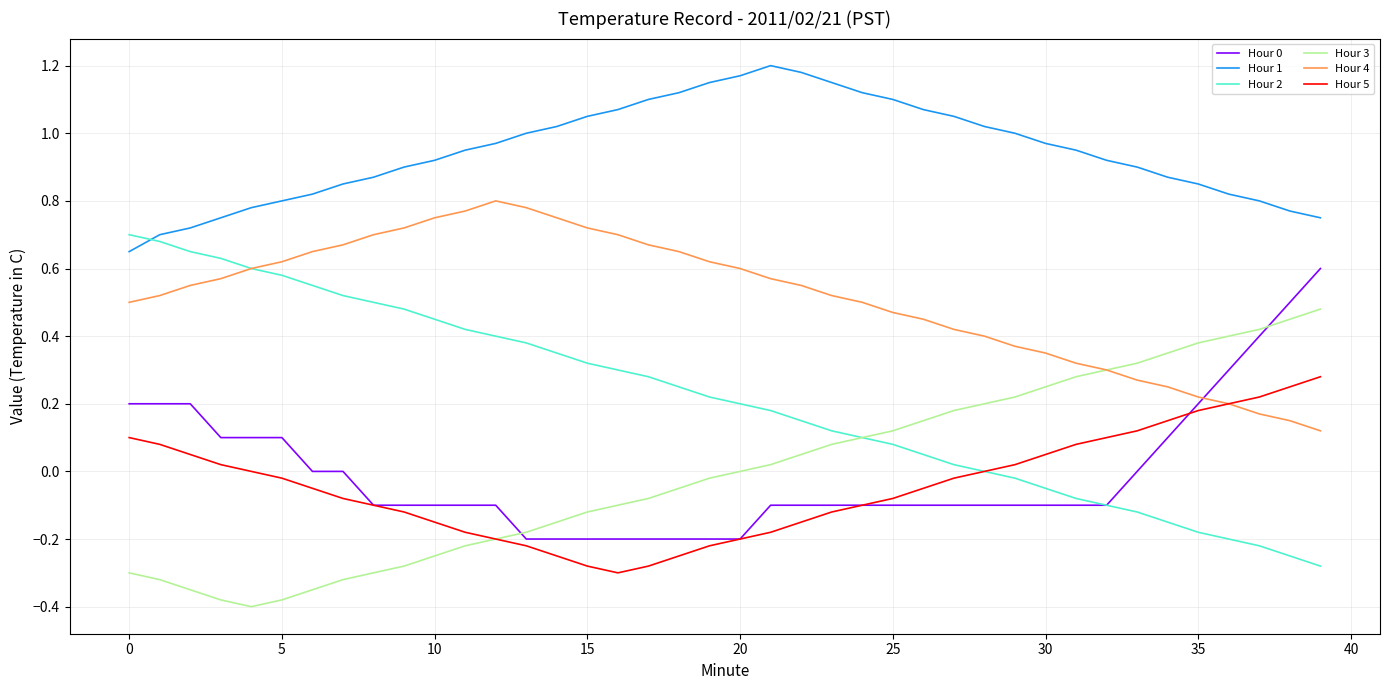

Which series has the largest total across all categories?

Hour 1